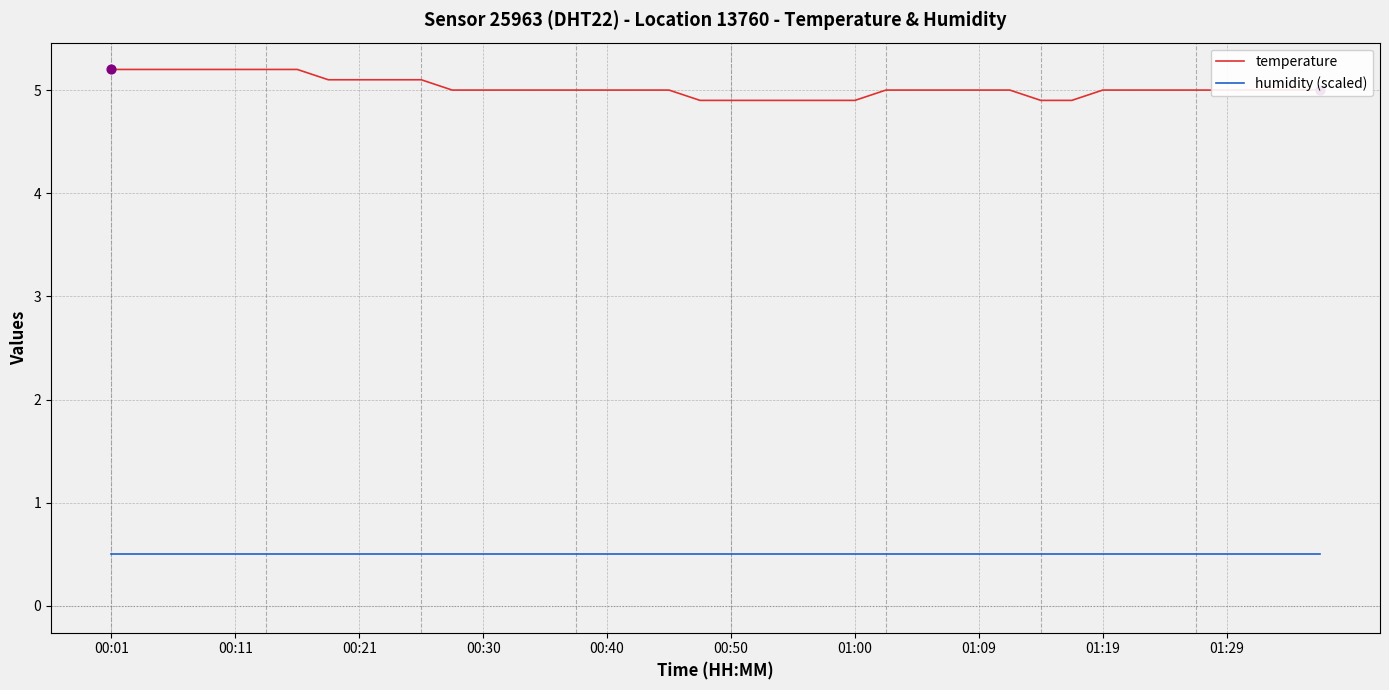

What is the difference between the maximum and minimum values in the temperature series?

0.3